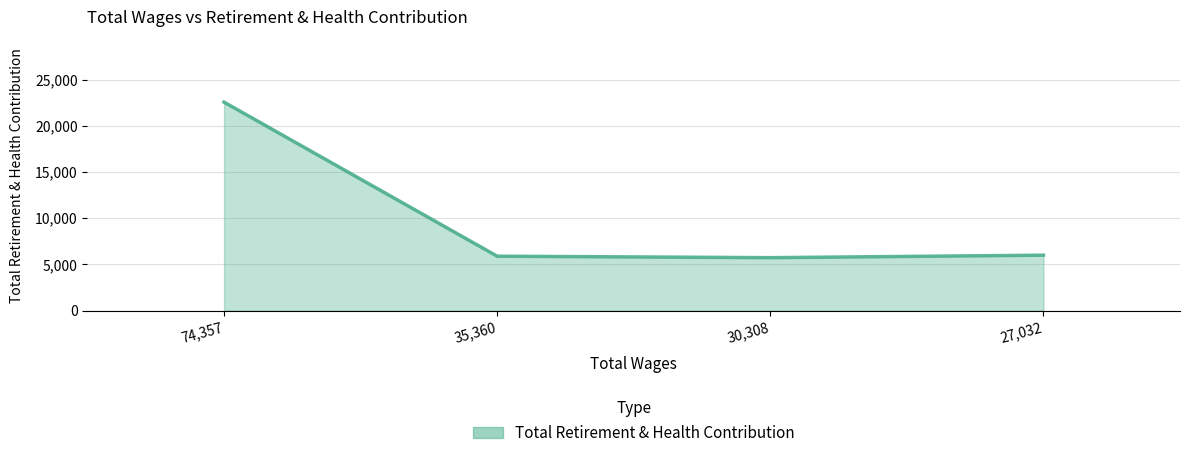

Approximately how many times larger is the value at 35,360 compared to 74,357?

0.3